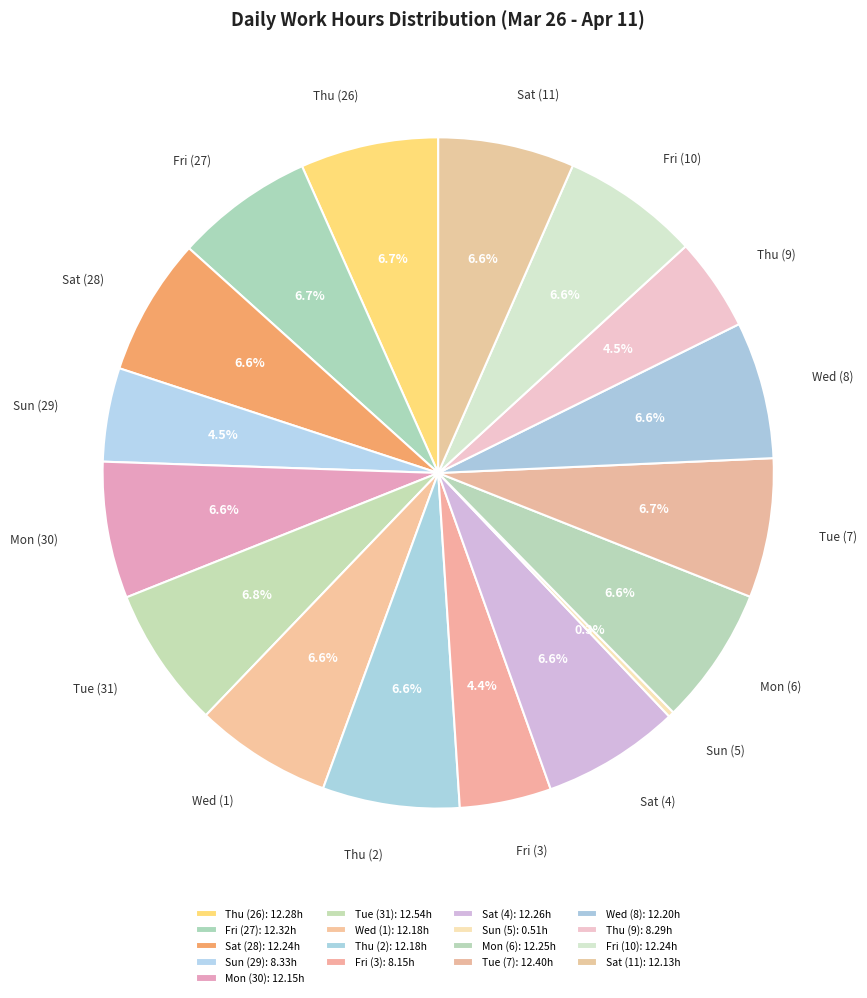

Is Thu (26) the majority of the pie?

No